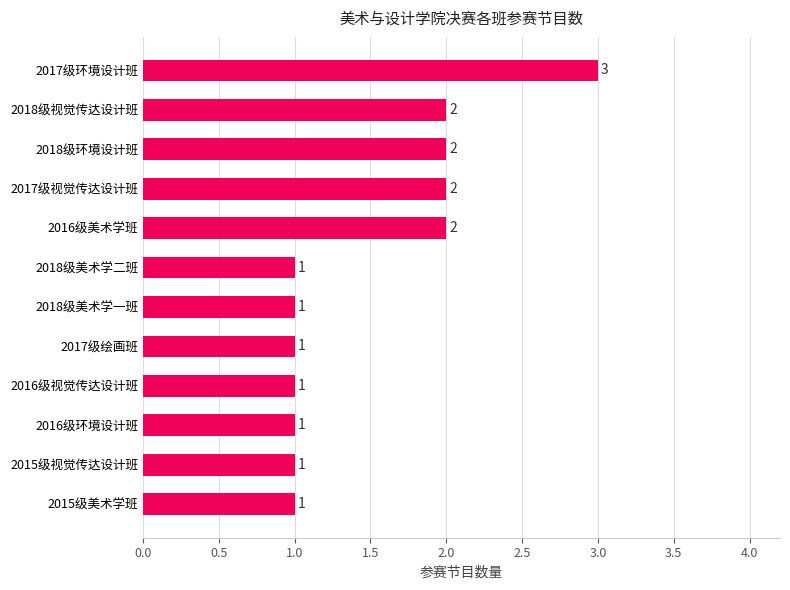

How many bars are there in total?

12